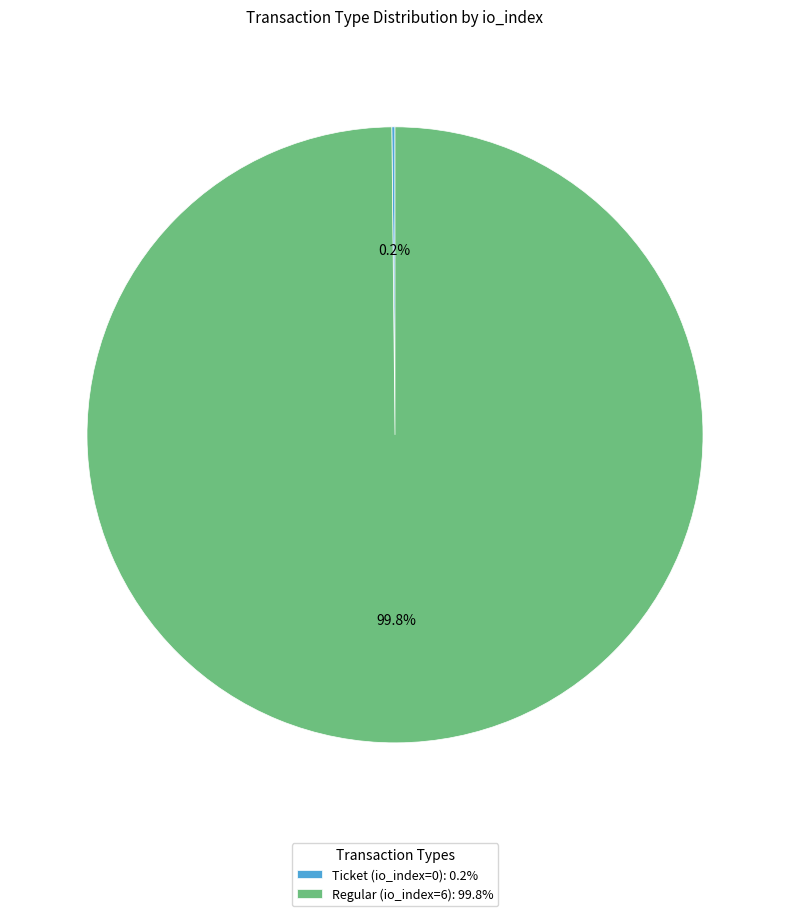

To the nearest percent, what is the average slice percentage?

50%